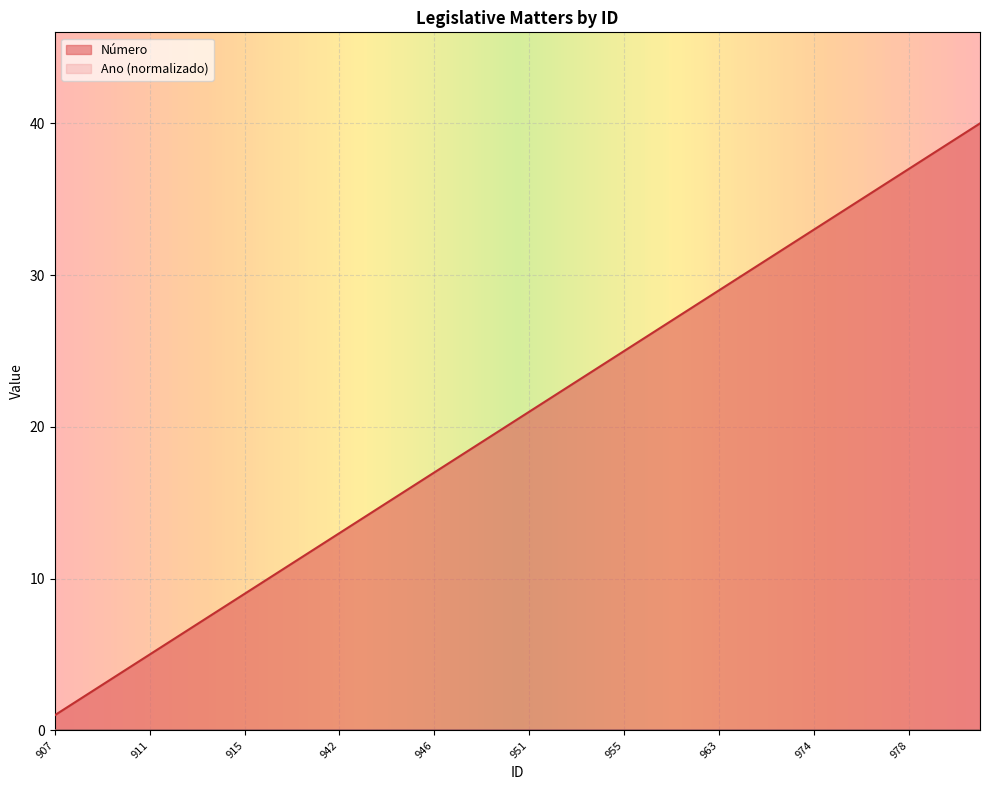

Approximately how many times larger is the value at 980 compared to 963?

1.3